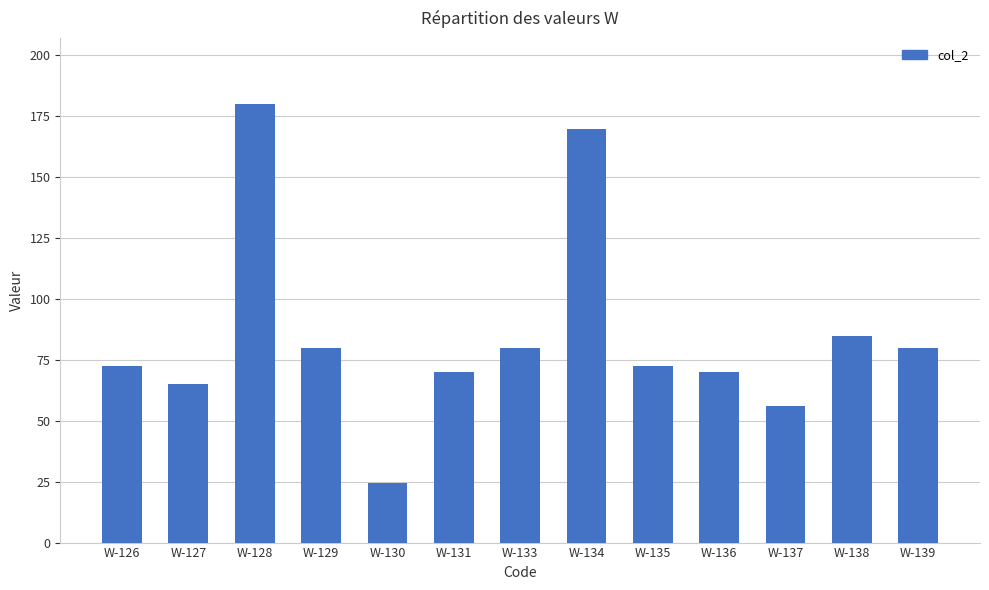

What is the sum of the values at W-136 and W-126?

142.6